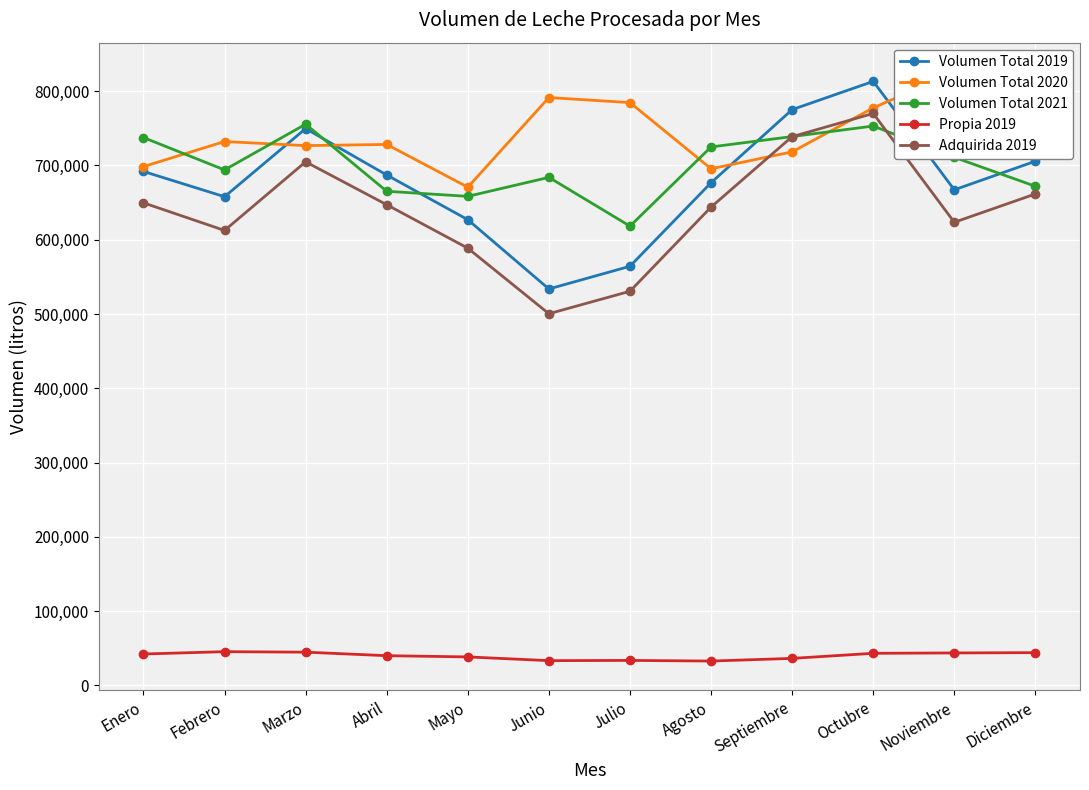

What is the spread (max minus min) of values at Febrero?

686745